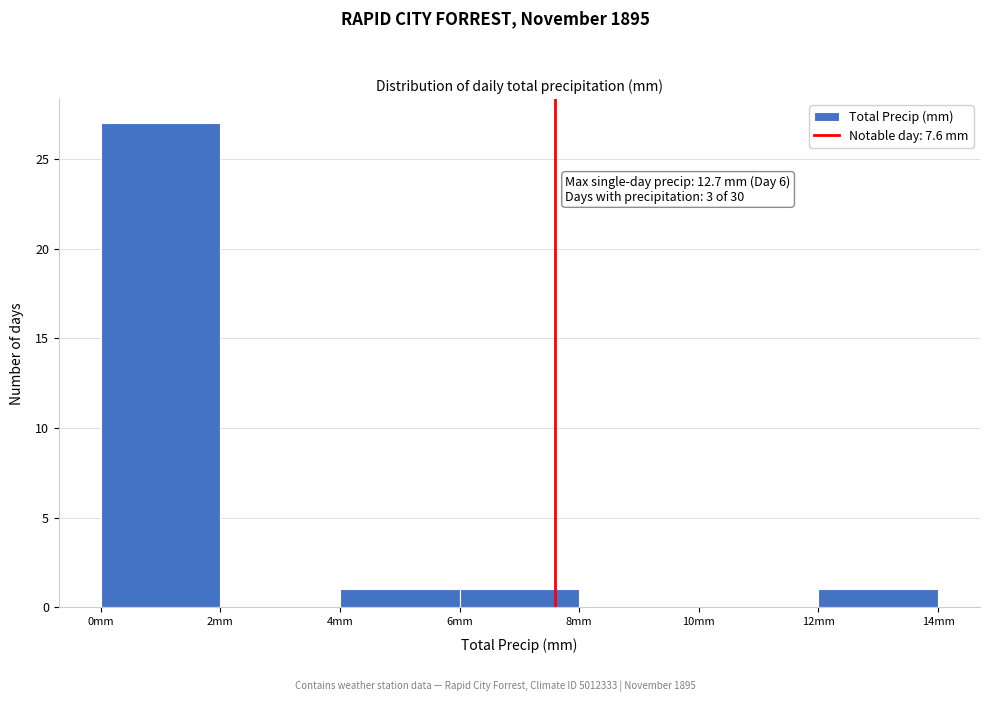

Over which range of the x-axis is the bar tallest?

0 to 2